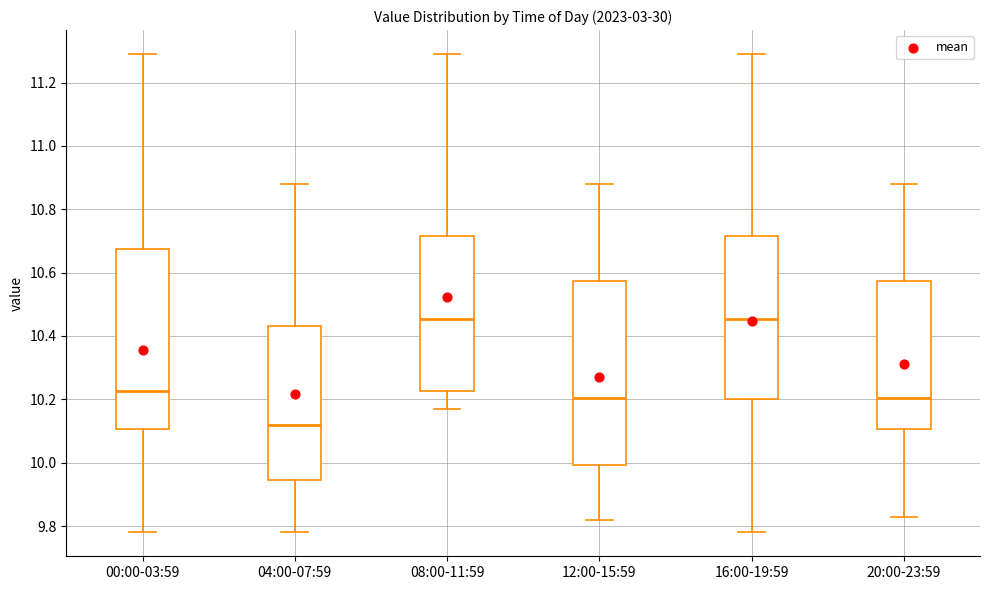

Where is the lower edge of the box for 12:00-15:59 on the y-axis? The values are not printed on the chart, so give them approximately, as read against the axis.

10.00